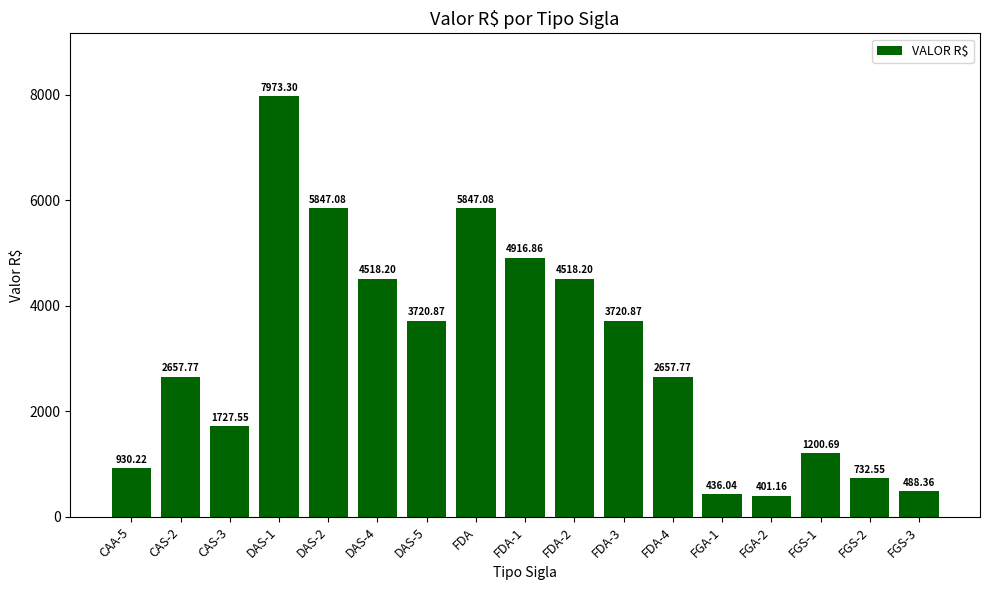

Is it true that the value at DAS-2 is 3662.2?

False